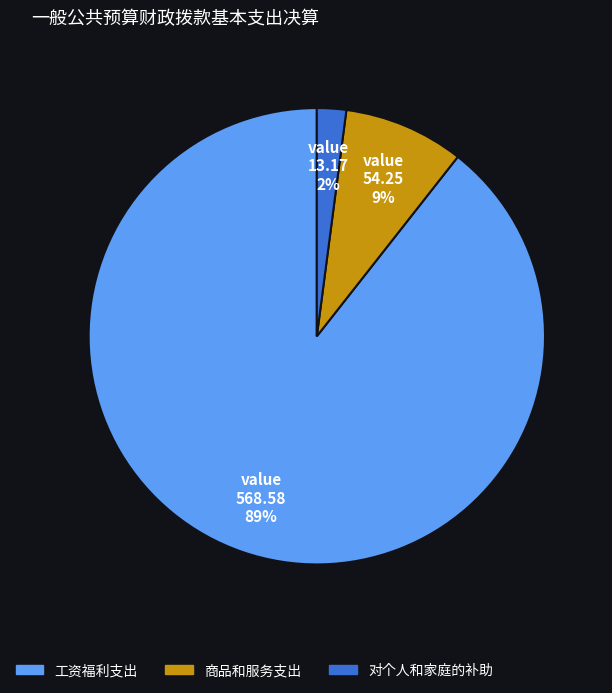

Is the sum of 对个人和家庭的补助 and 工资福利支出 greater than half?

Yes